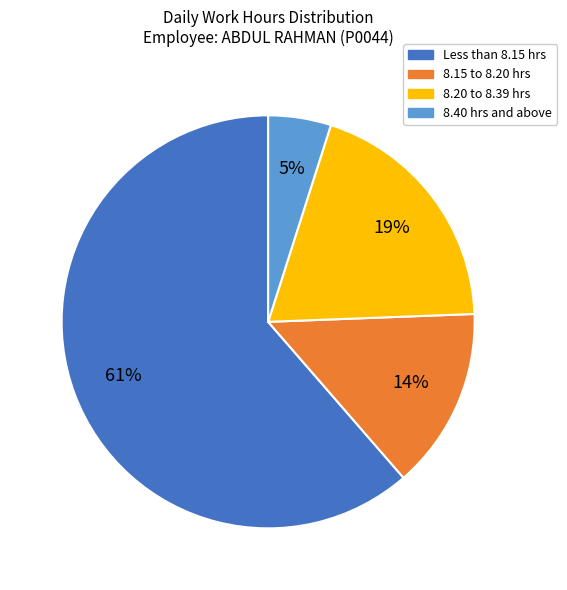

To the nearest percent, what is the average slice percentage?

25%